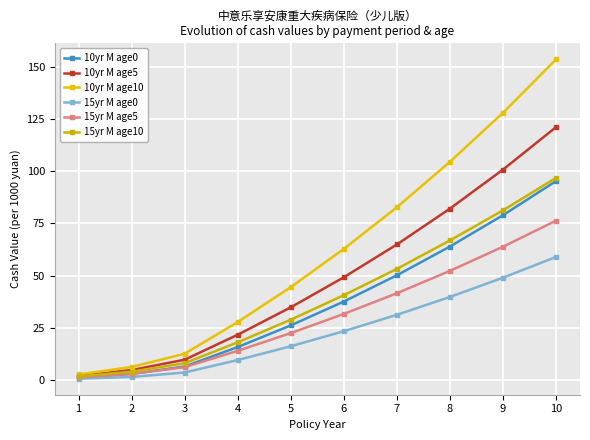

Reading left to right, transcribe all the data shown in this chart.

10yr M age0: 1.2	2.9	6.5	15.8	26.2	37.6	50.2	64.0	79.0	95.3
10yr M age5: 2.0	4.8	9.7	21.7	34.9	49.2	65.0	82.1	100.9	121.2
10yr M age10: 2.7	6.2	12.6	27.8	44.5	62.9	82.8	104.6	128.1	153.7
15yr M age0: 0.6	1.5	3.6	9.6	16.2	23.4	31.3	39.8	49.0	59.0
15yr M age5: 1.3	3.0	6.2	14.0	22.5	31.7	41.6	52.3	63.9	76.4
15yr M age10: 1.7	4.0	8.1	18.1	28.9	40.6	53.3	66.9	81.3	96.9